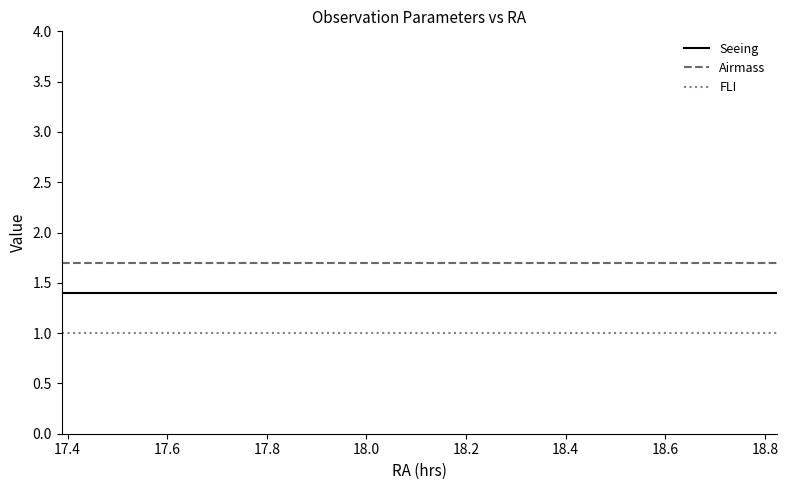

Which series has the largest total across all categories?

Airmass